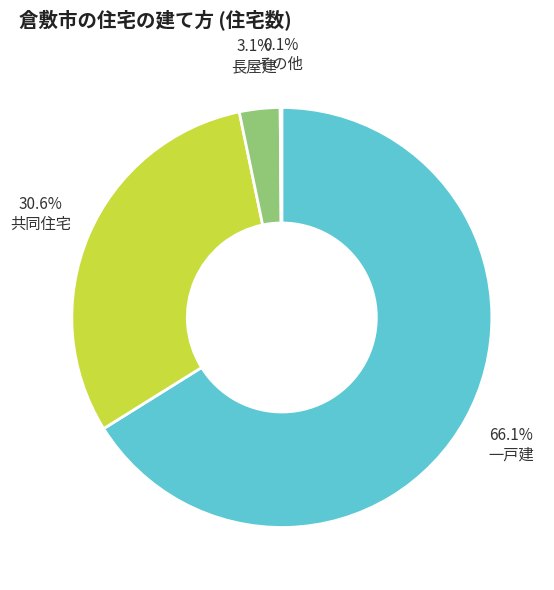

Which category has the biggest portion of the pie?

一戸建